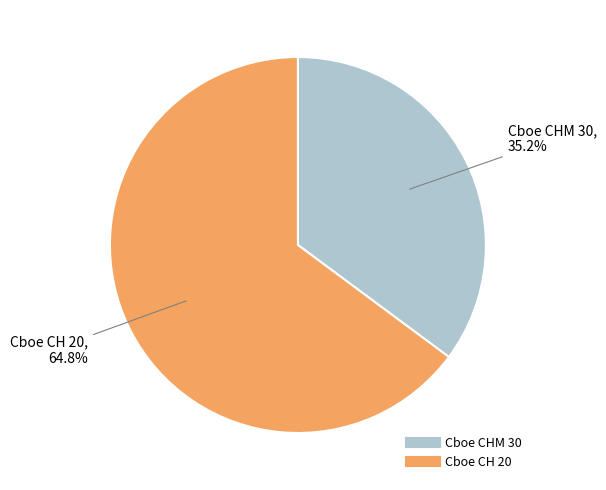

To the nearest percent, what is the average slice percentage?

50%